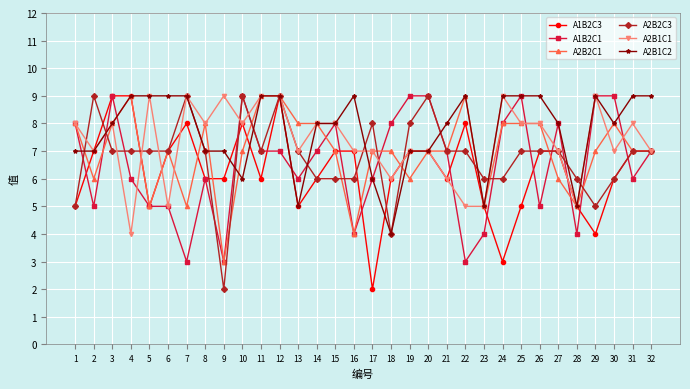

What is the difference between the A1B2C3 values at 1 and 27?

2